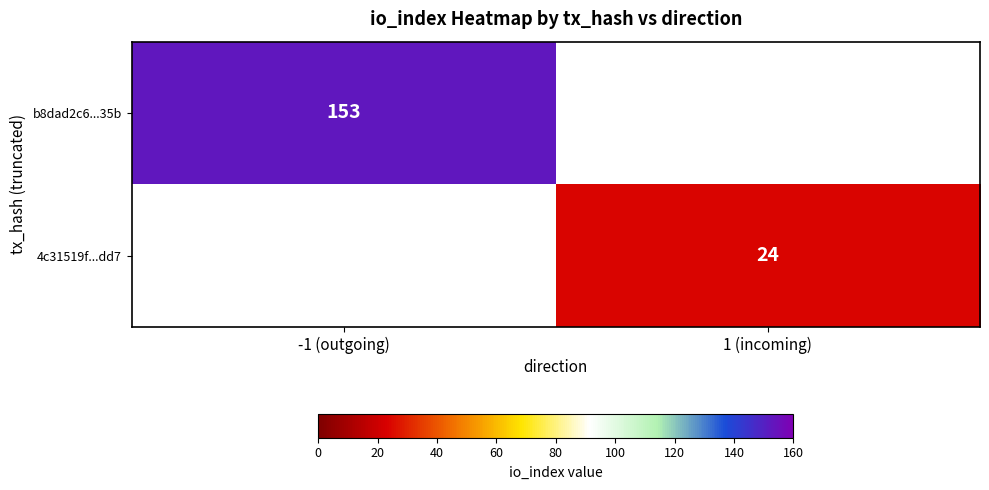

Is it true that b8dad2c6...35b equals 153 at -1 (outgoing)?

True